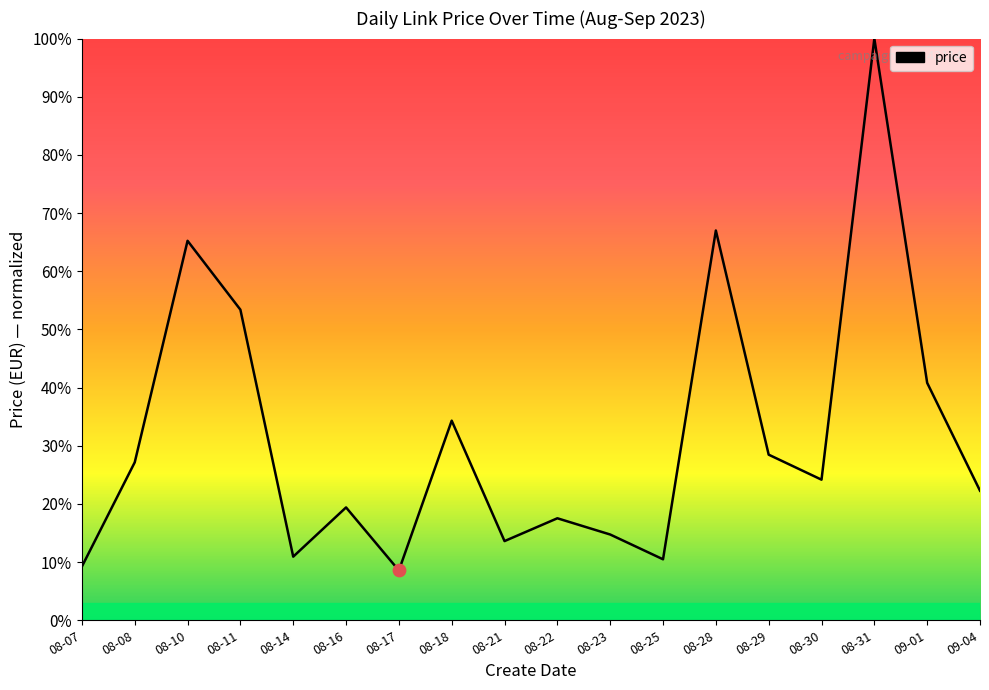

What is the change in value from 08-16 to 08-28?

+47.6